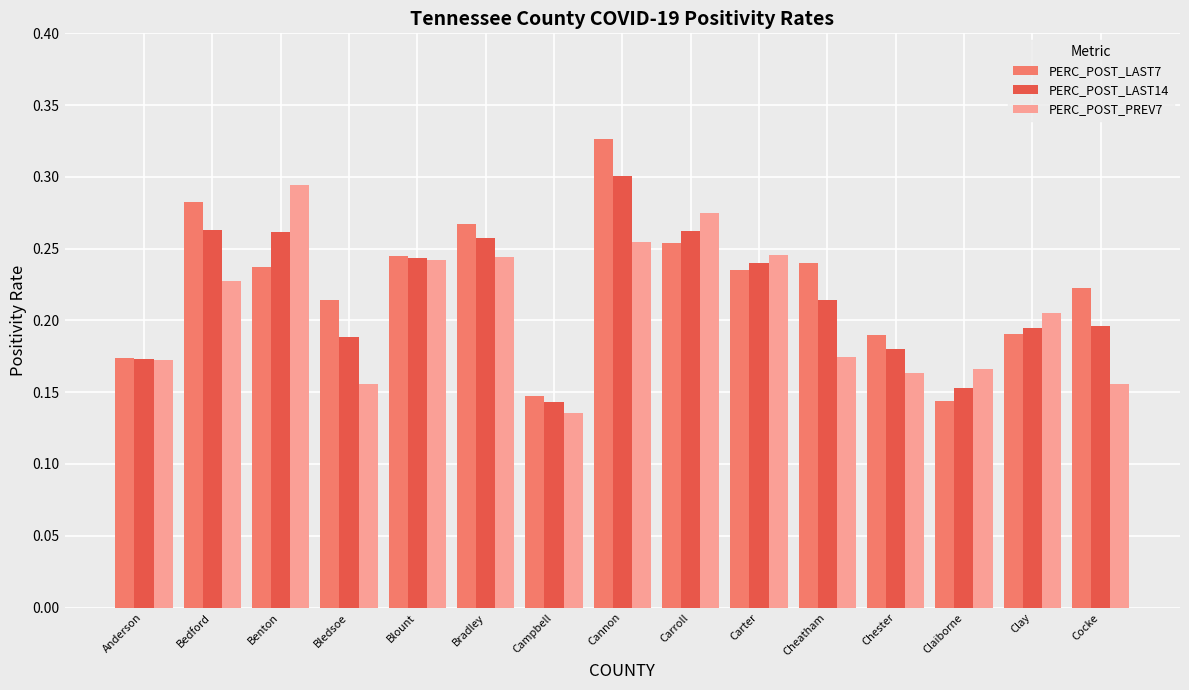

Count the PERC_POST_LAST14 values in the range 0 to 1.

15